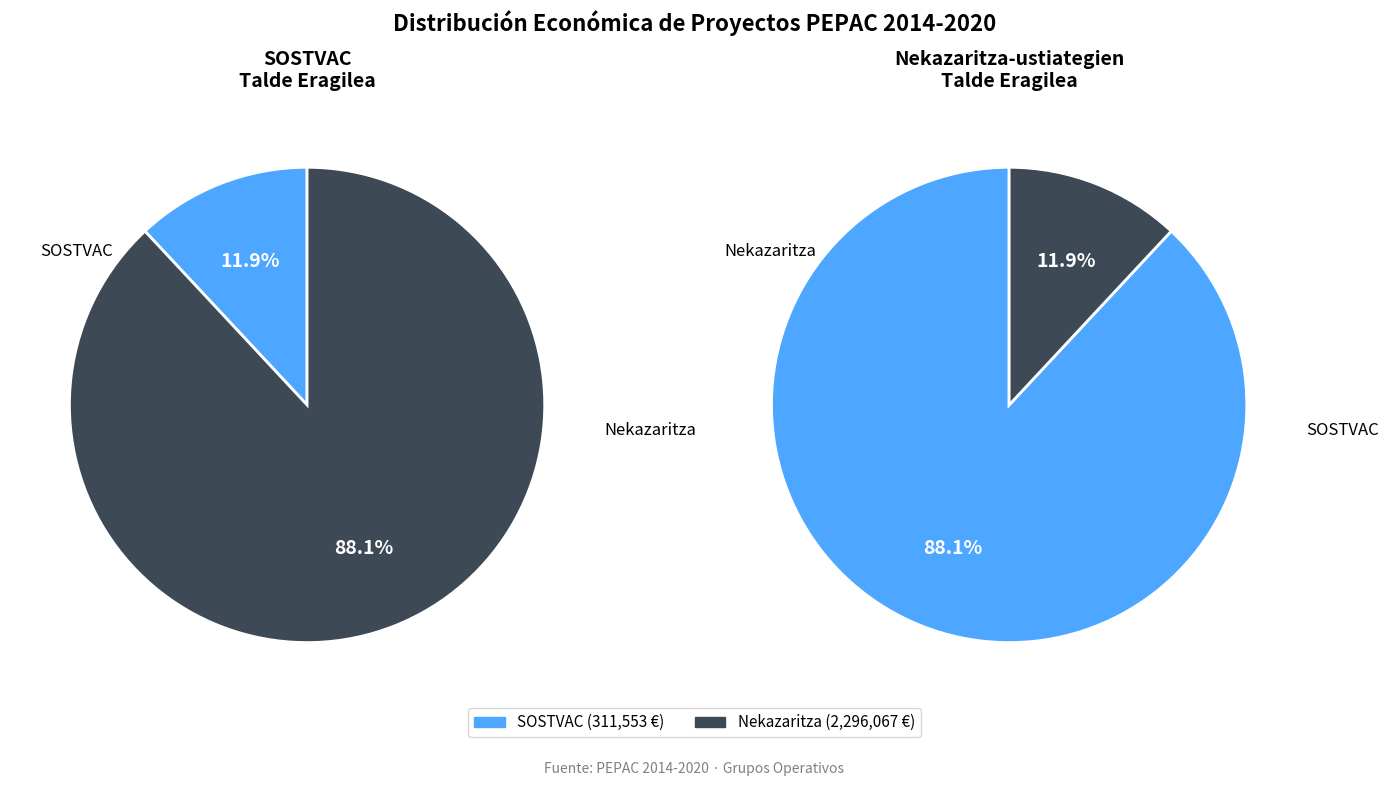

What is the smallest slice in the pie chart?

SOSTVAC Talde Eragilea